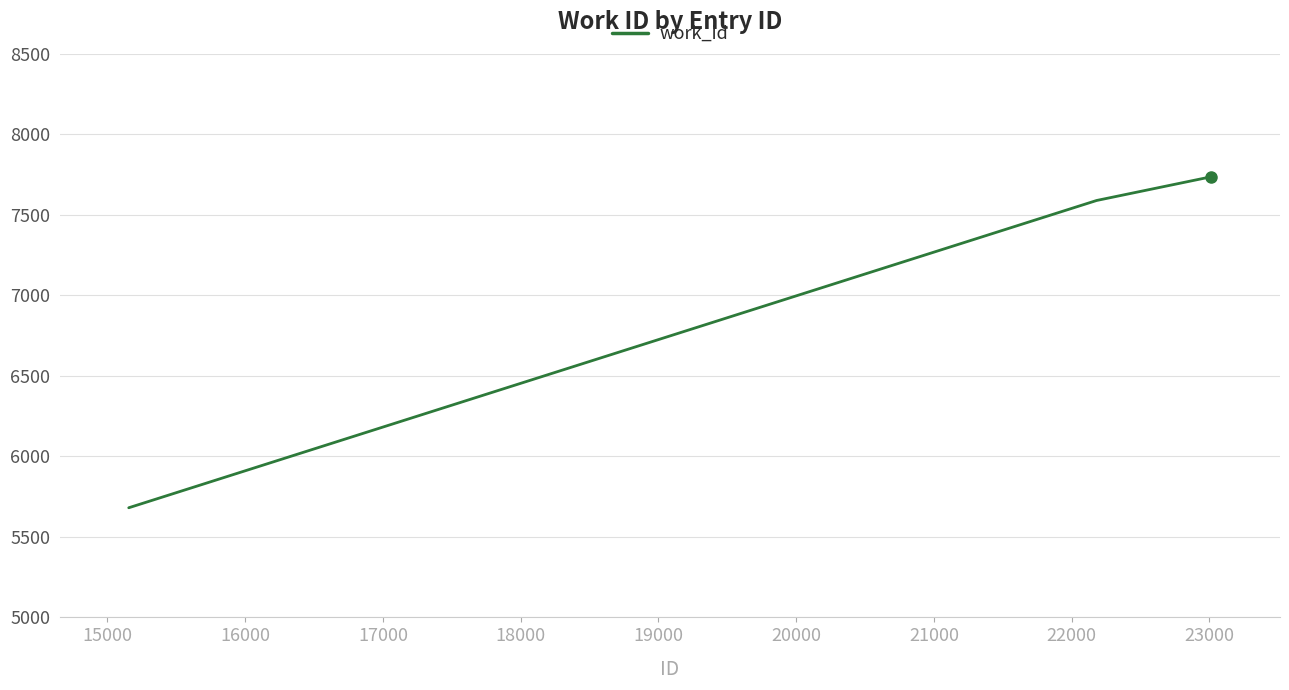

What is the sum of all values?

28746